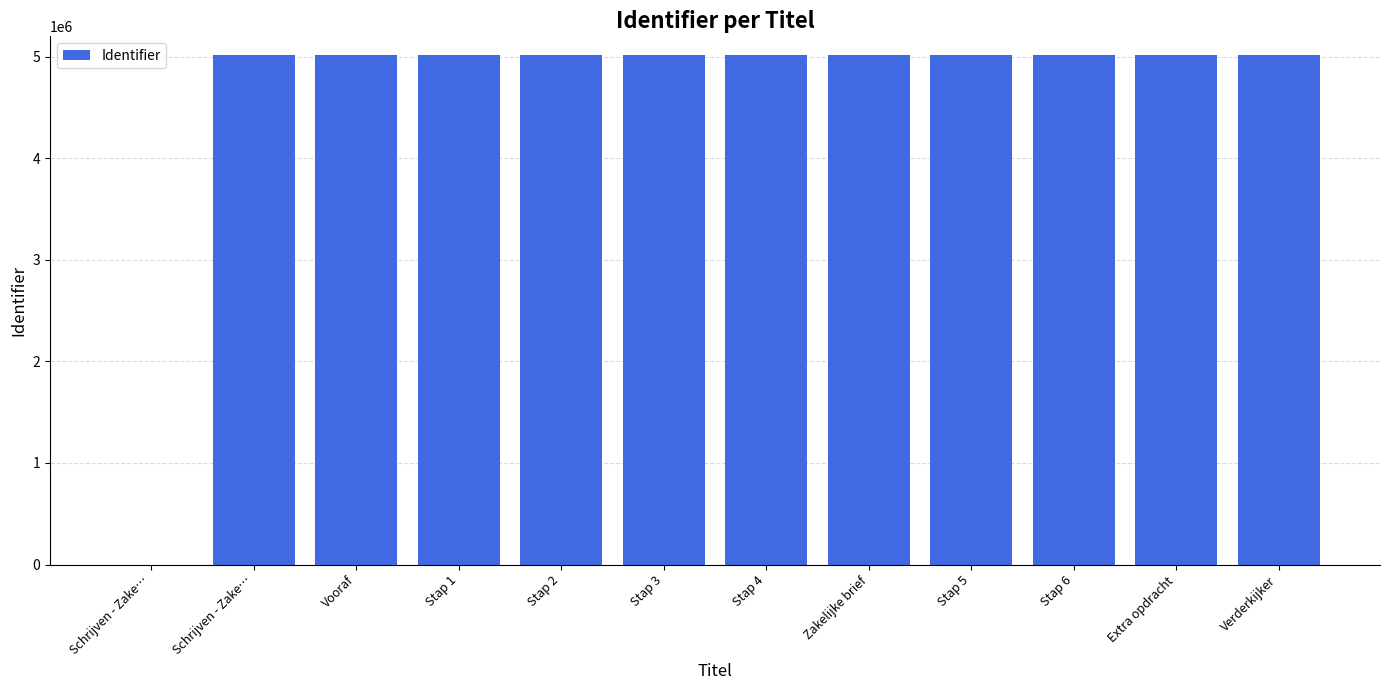

Are the bars horizontal?

No